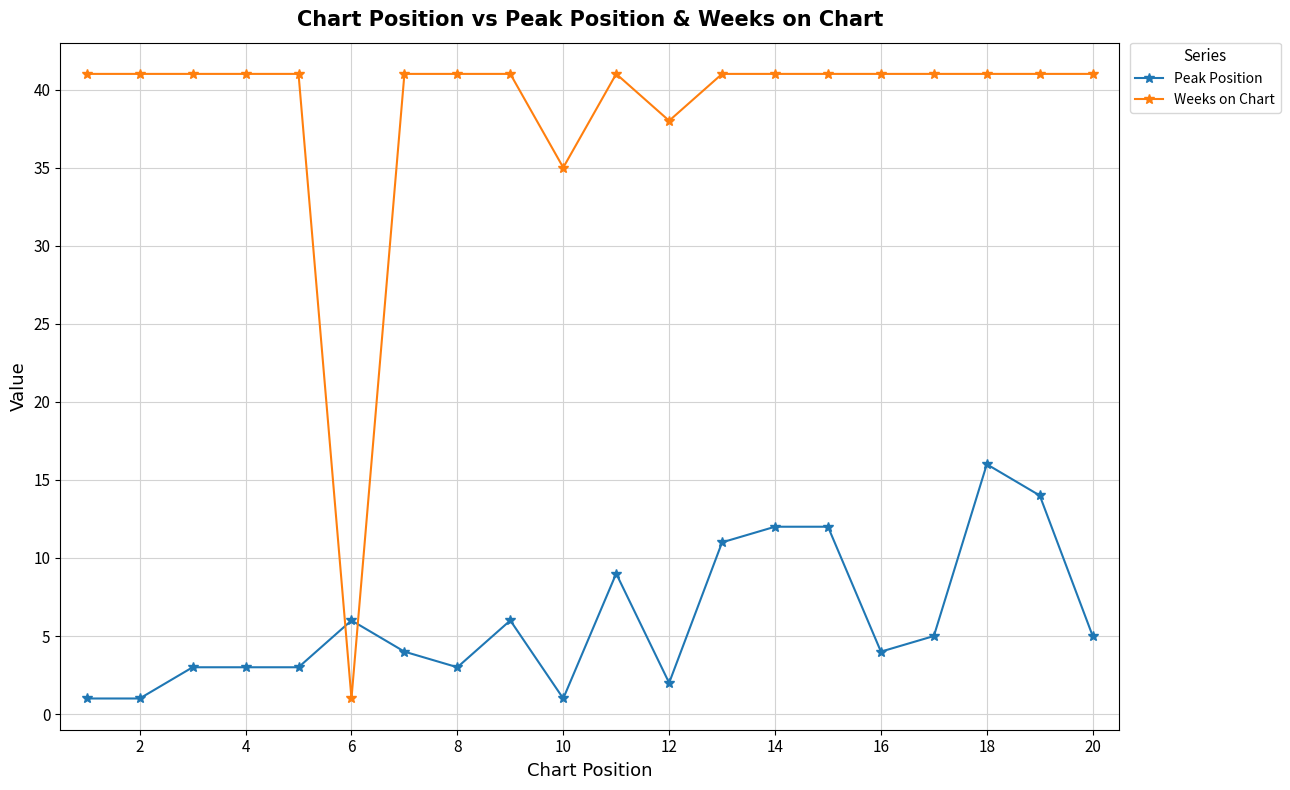

What is the value of the Peak Position point at the 8th from the left?

3